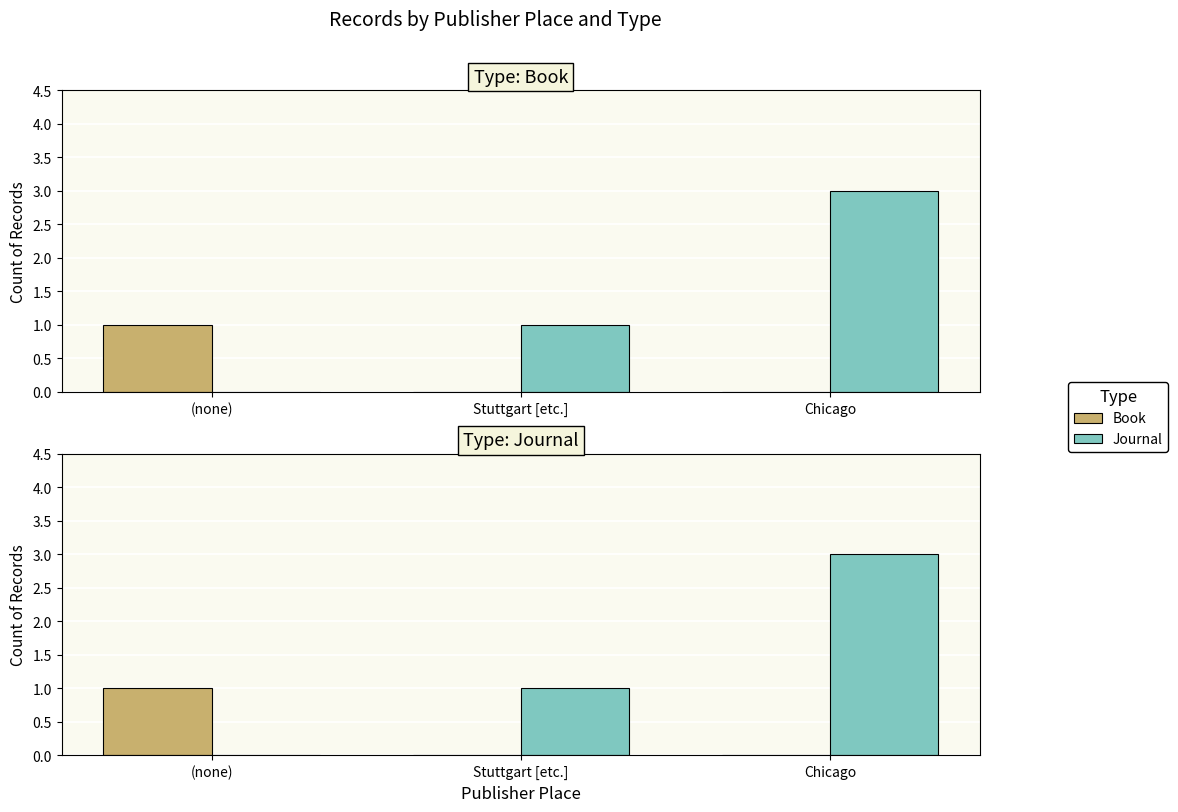

List the labels in order of Book value, smallest first.

Stuttgart [etc.], Chicago, (none)